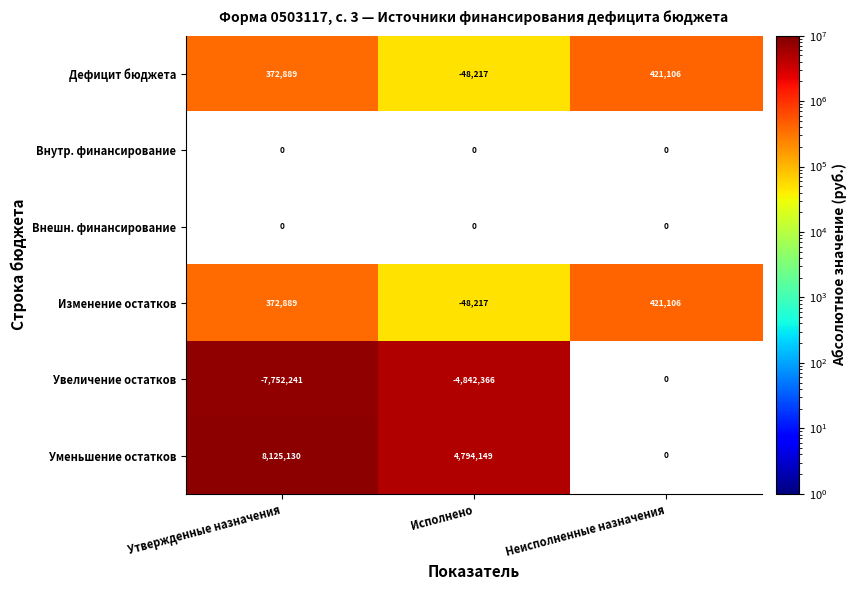

What is the highest value of the Изменение остатков series?

421106